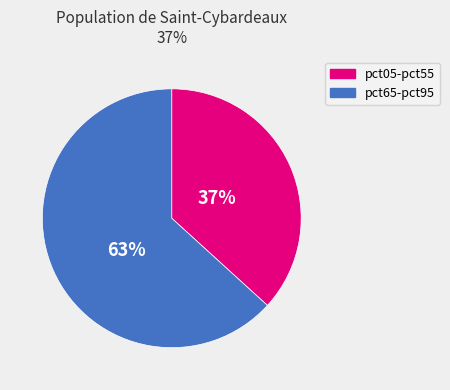

Count the number of slices in the pie.

2